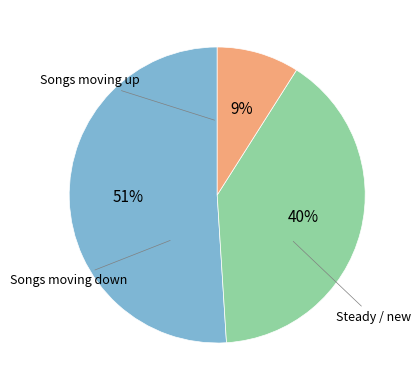

Is there any slice that represents more than half of the pie?

Yes